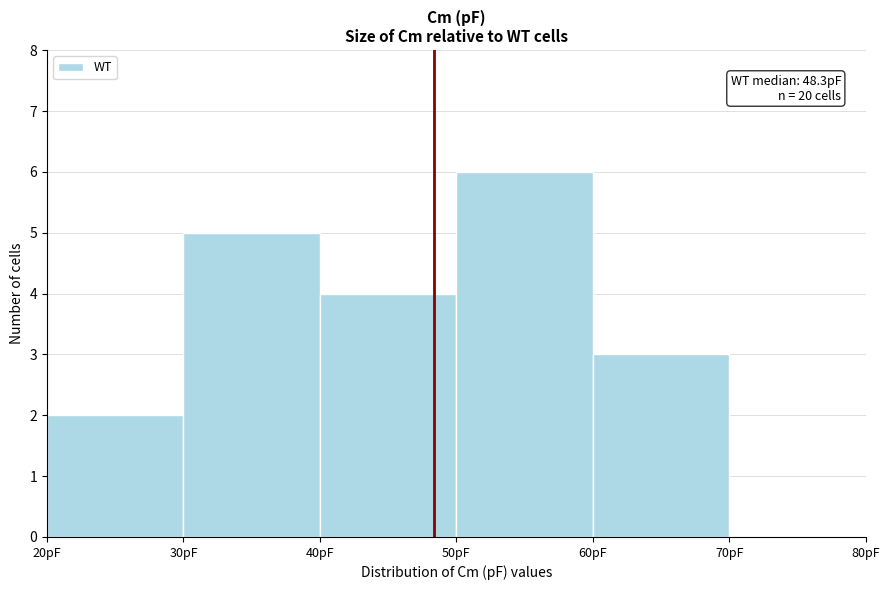

Which range on the x-axis has the tallest bar?

50 to 60